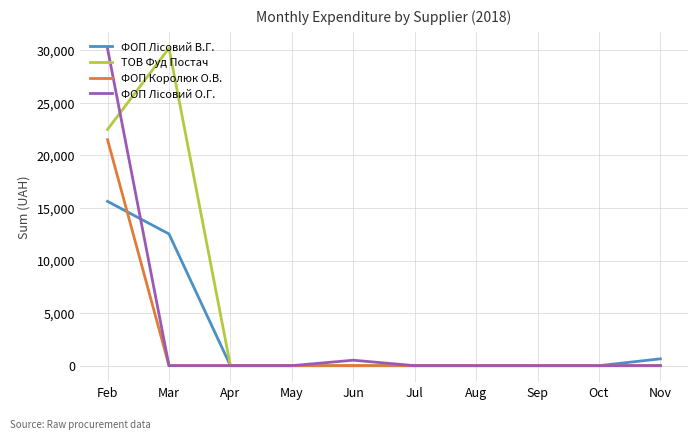

The value of ТОВ Фуд Постач at May is 0.0. True or false?

True